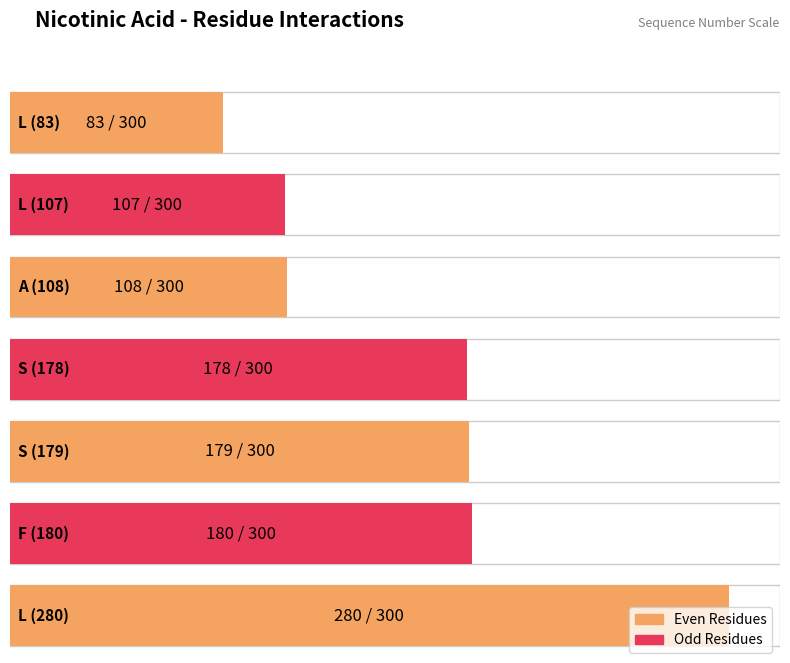

The chart shows a value of 108 at A (108). True or false?

True